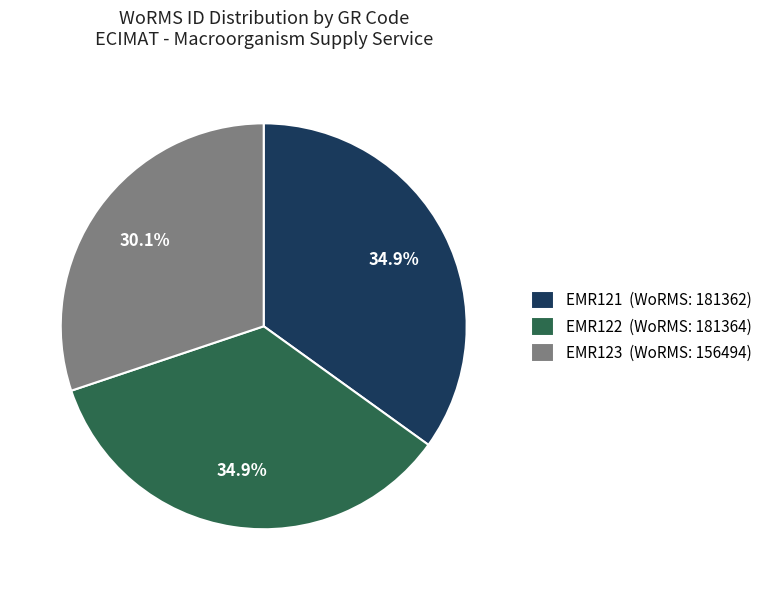

Approximately how many times larger is the value at EMR122 (WoRMS: 181364) compared to EMR123 (WoRMS: 156494)?

1.2